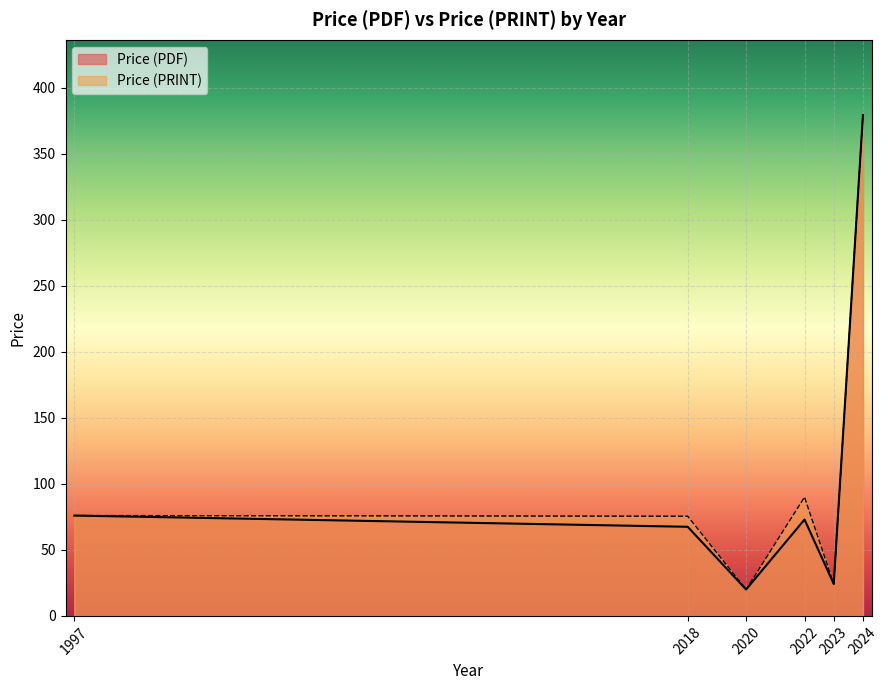

What is the maximum value for Price (PDF)?

379.4